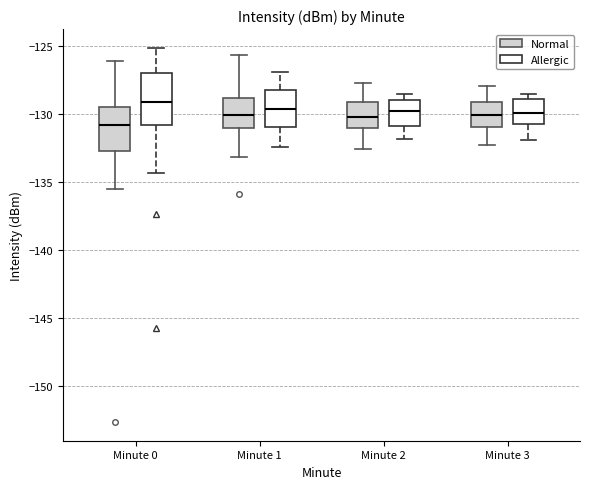

Which box has the lowest median line?

Minute 0 (Normal)